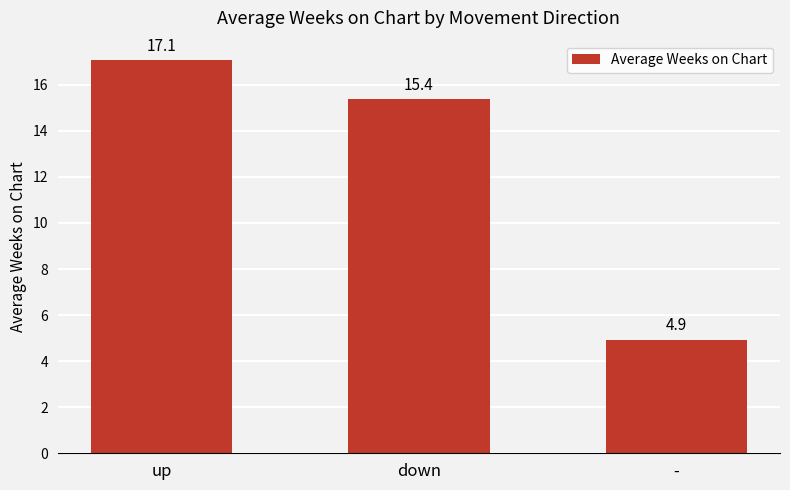

Between down and up, which is larger?

up